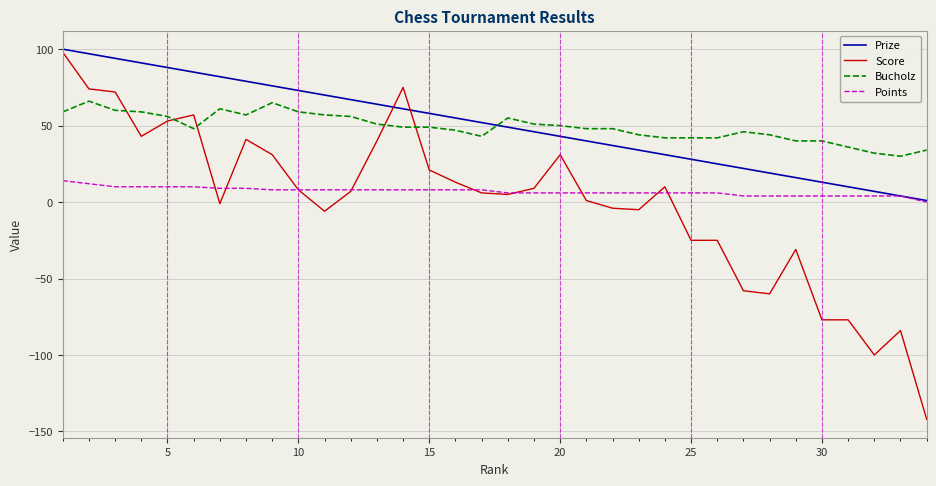

What is the difference between the maximum and minimum values in the Points series?

14